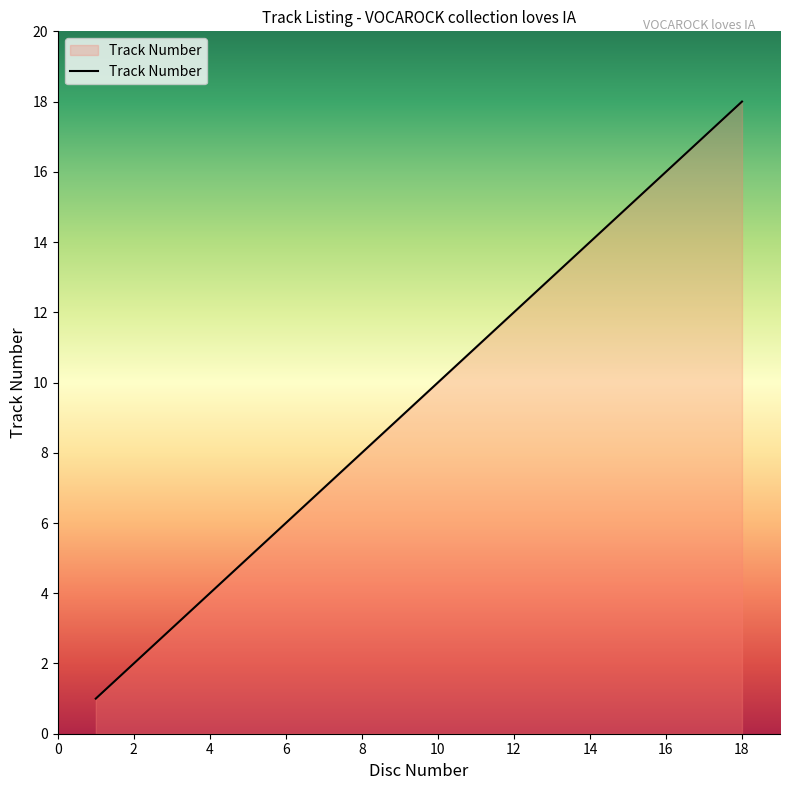

What is the greatest value displayed?

18